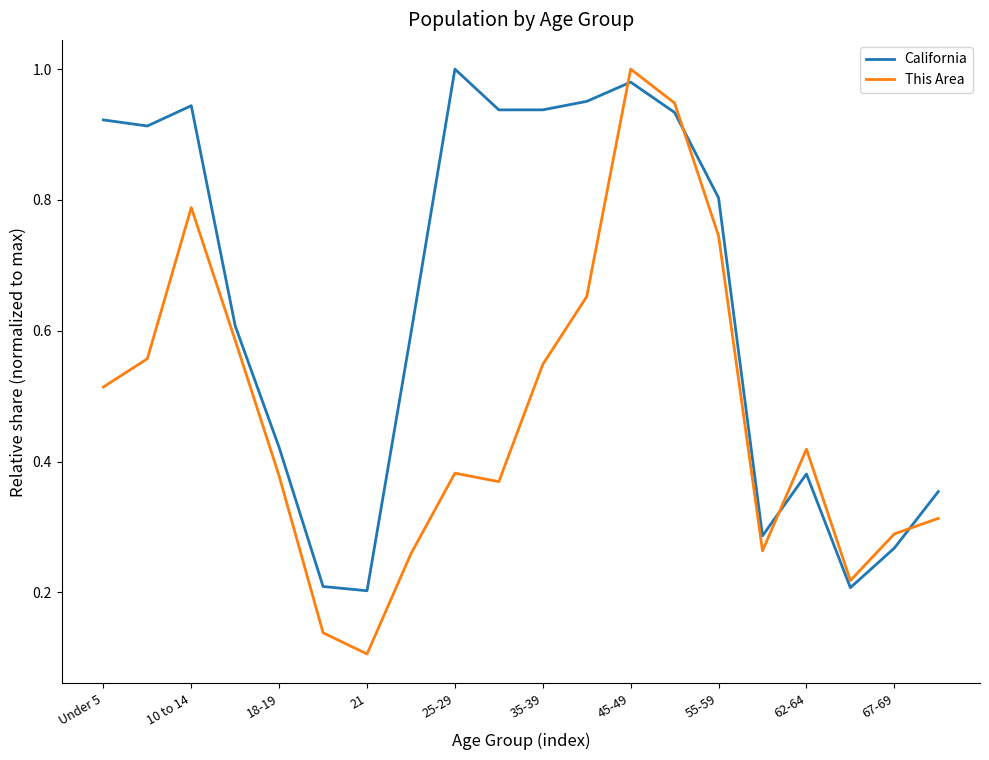

Which series has the largest range (max minus min)?

This Area